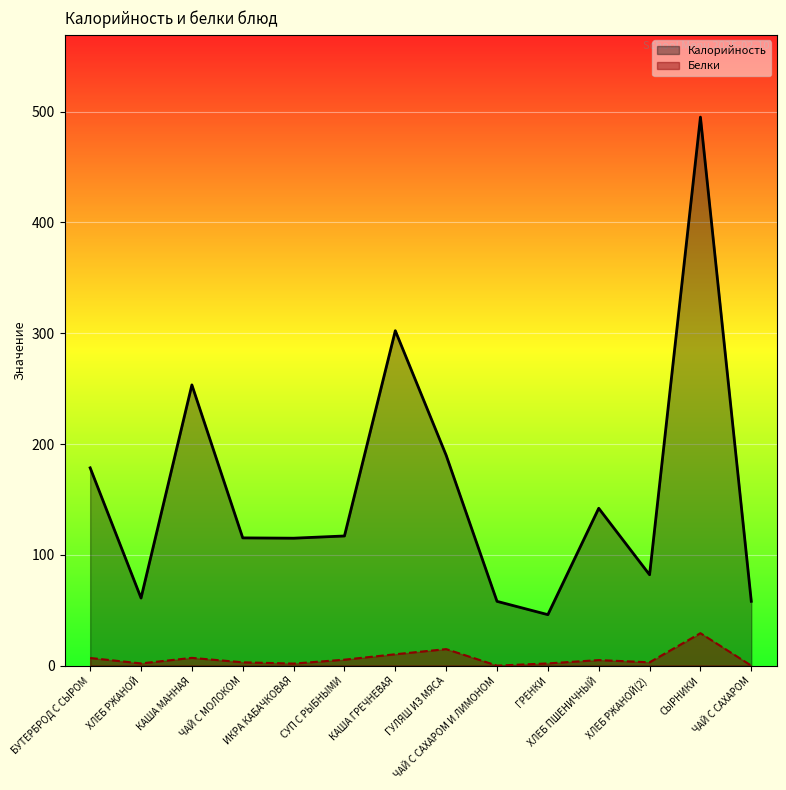

What is the difference between the highest and lowest values at КАША ГРЕЧНЕВАЯ?

292.0